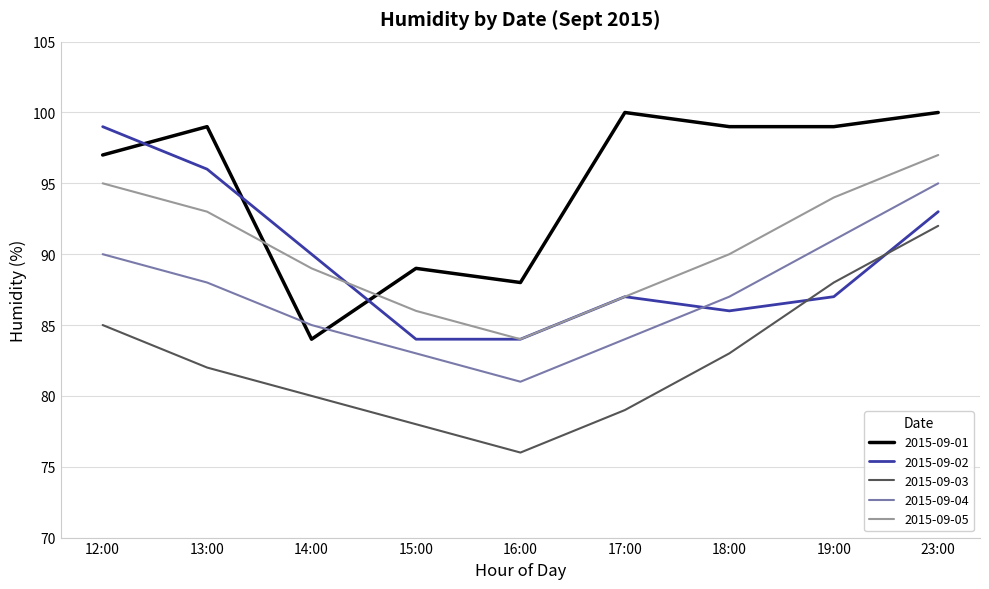

What is the difference between the highest and lowest values at 18:00?

16